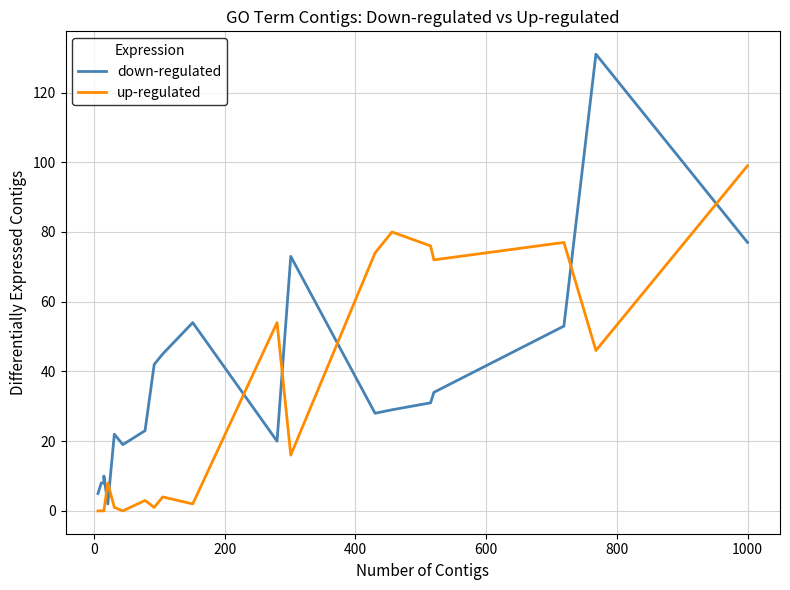

How many data points in down-regulated are above 29?

9